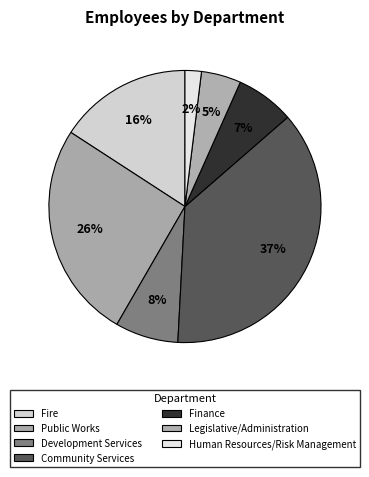

Count the number of slices in the pie.

7